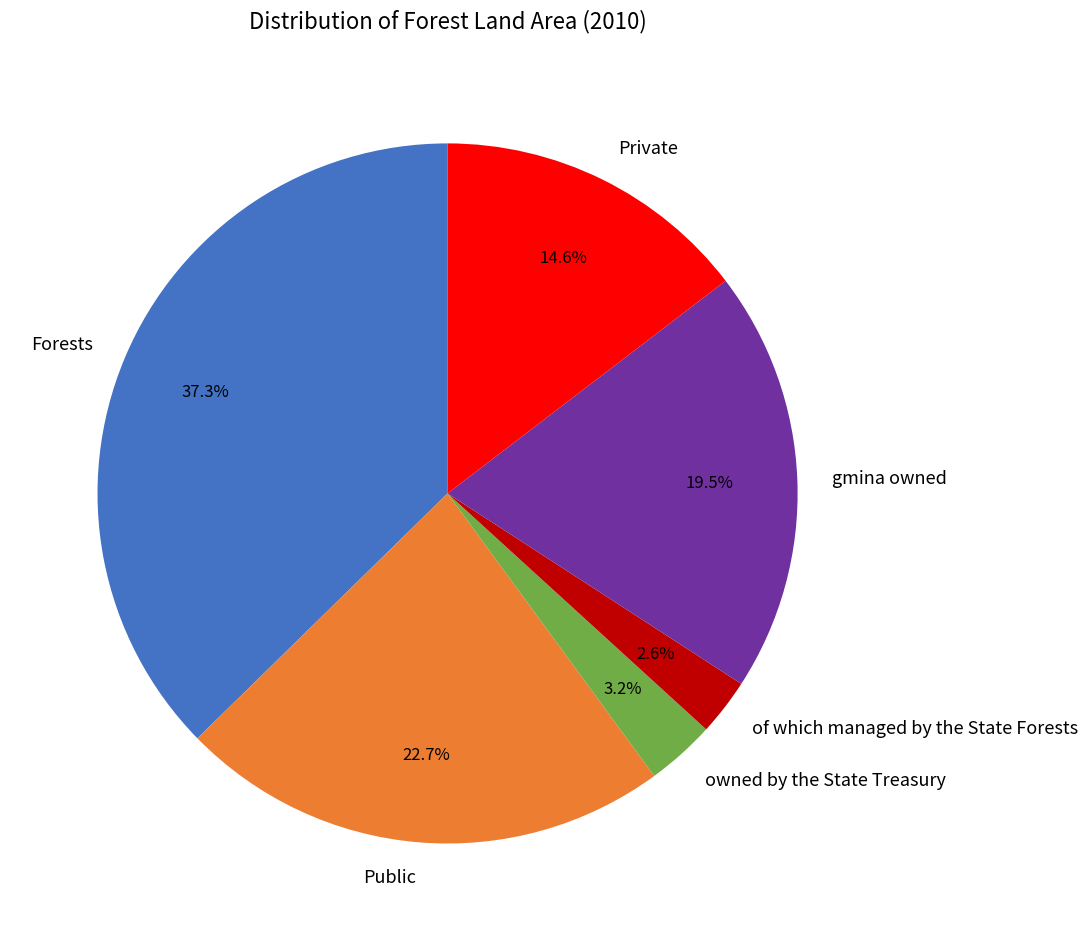

Count the number of slices in the pie.

6